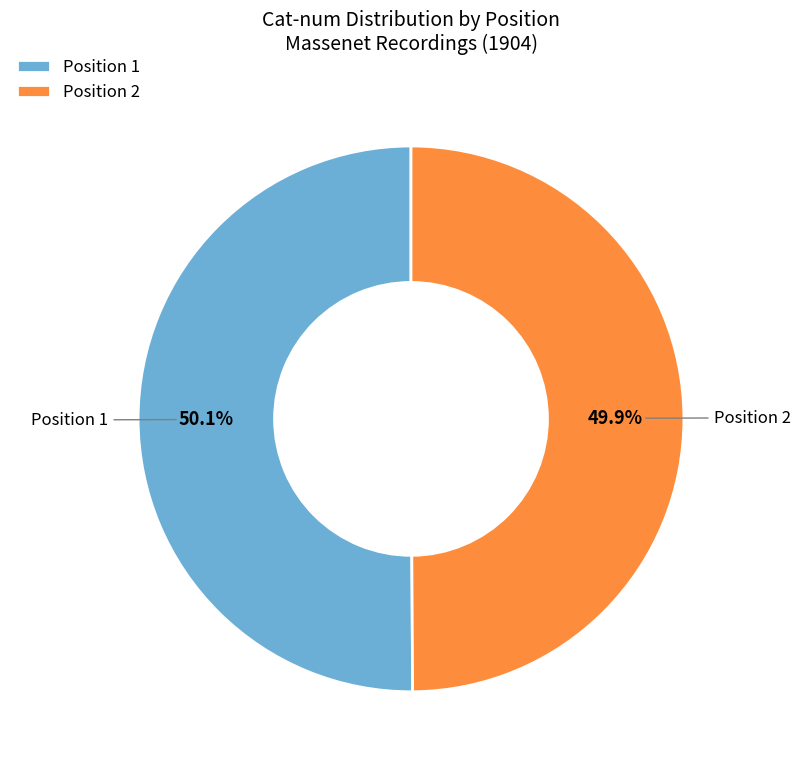

Approximately how many times larger is the value at Position 2 compared to Position 1?

1.0